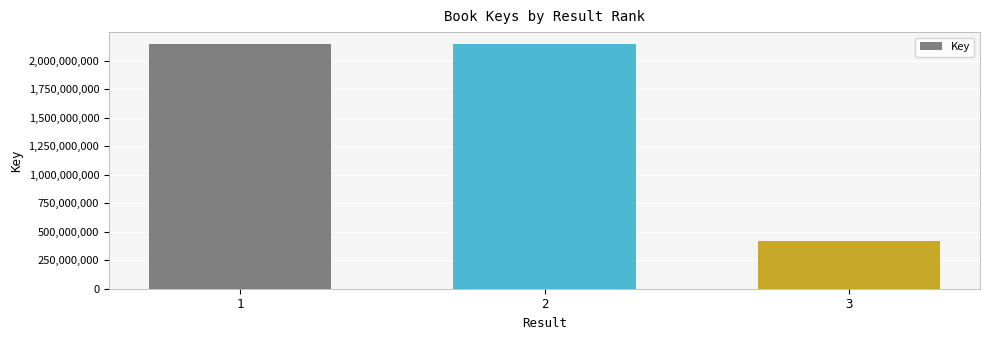

The chart shows a value of 2141419573 at 1. True or false?

True